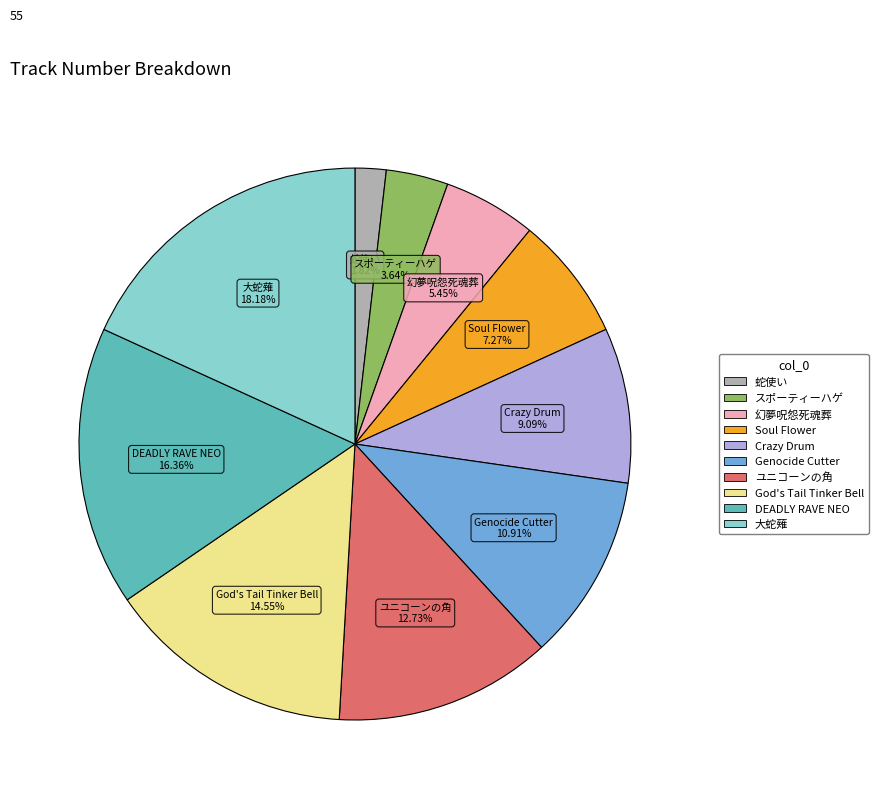

Which has a higher value, 大蛇薙 or Crazy Drum?

大蛇薙